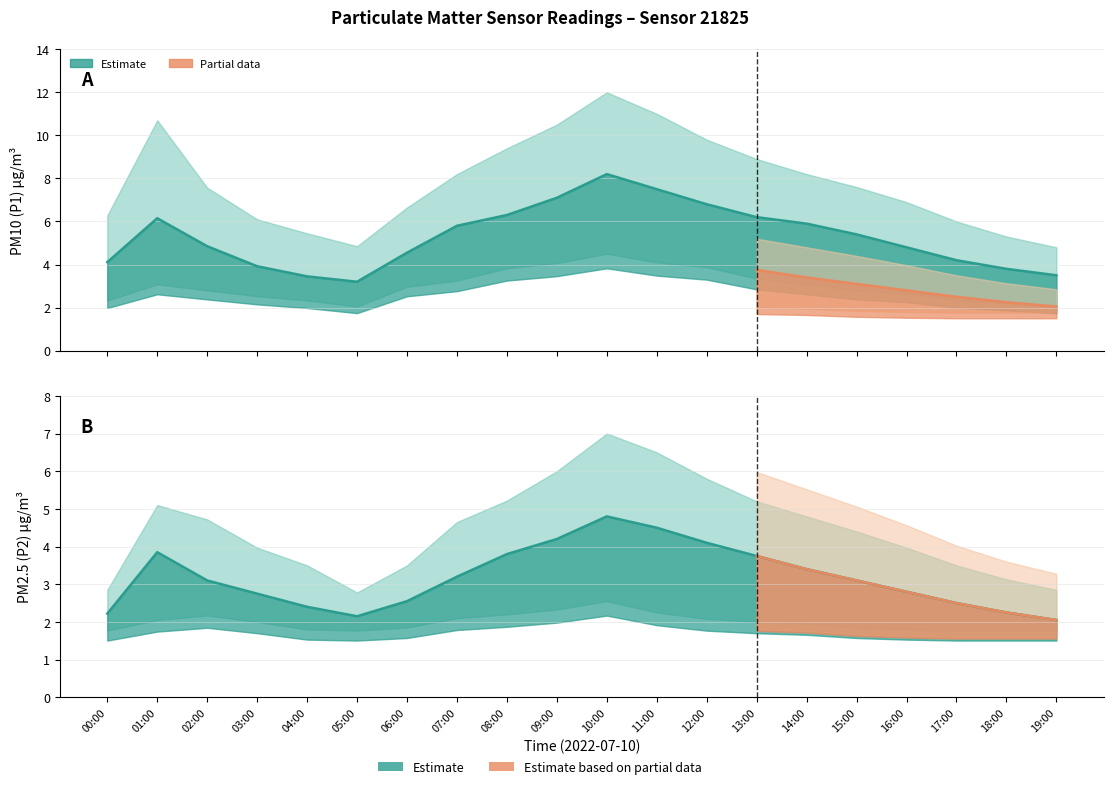

At which label does P2_lower reach its minimum?

00:00